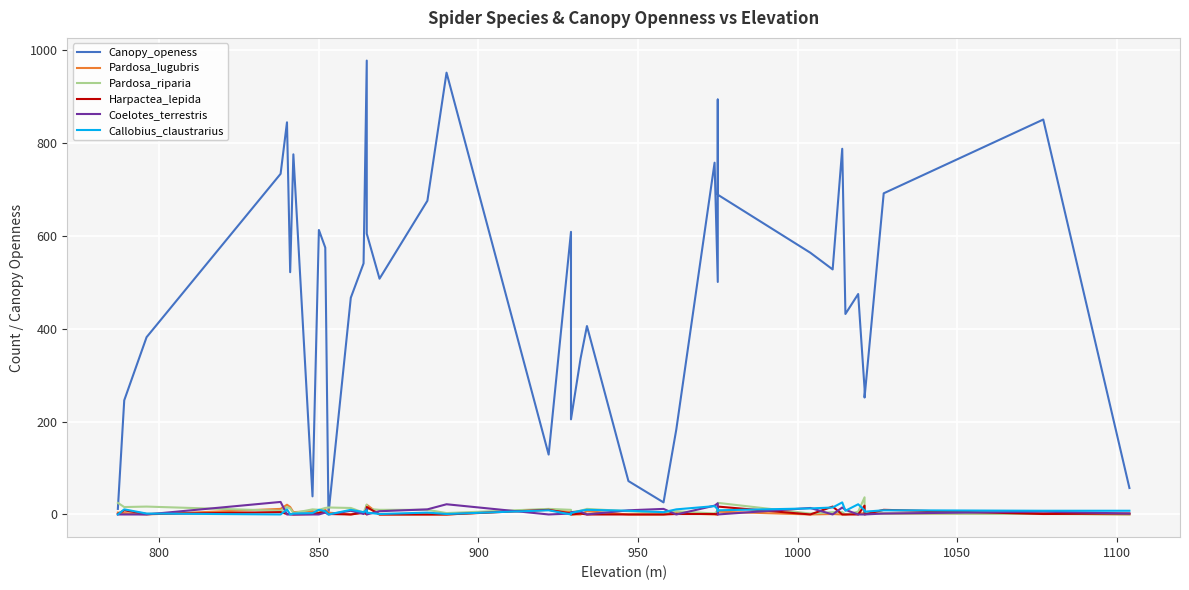

What are all the series names shown in the legend?

Canopy_openess, Pardosa_lugubris, Pardosa_riparia, Harpactea_lepida, Coelotes_terrestris, Callobius_claustrarius